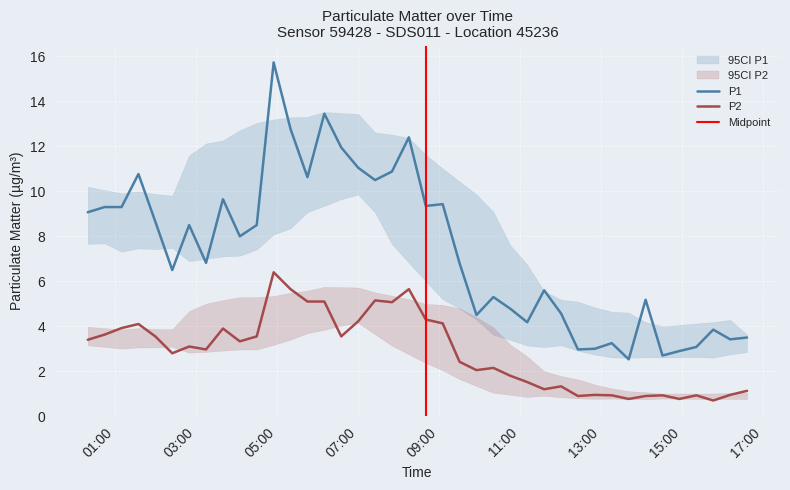

What is the sum of all P1 values?

295.3